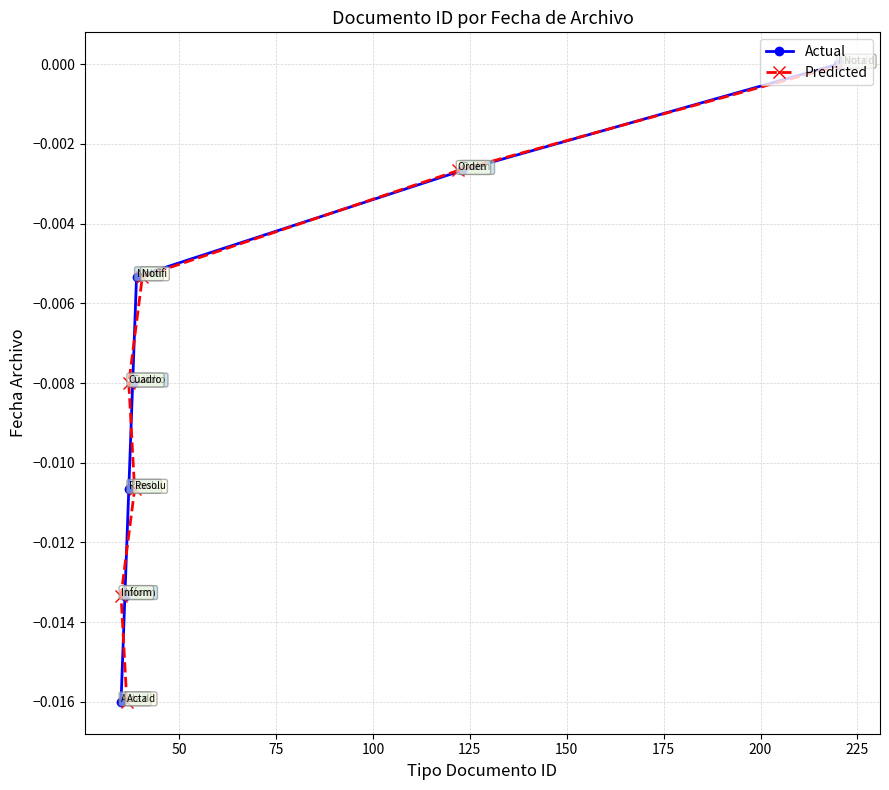

Rank the series by their maximum value, from lowest to highest.

Actual, Predicted